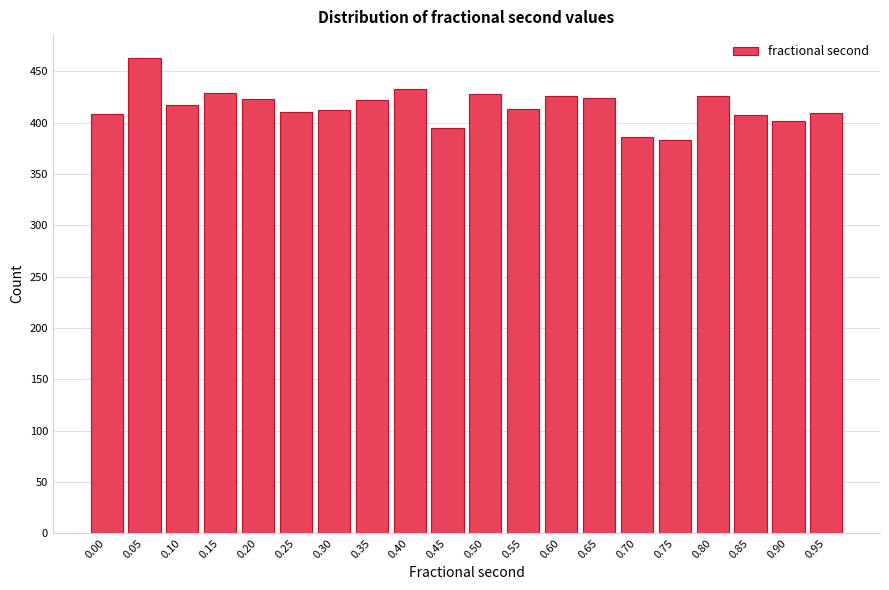

What is the change in value from 0.60 to 0.90?

-24